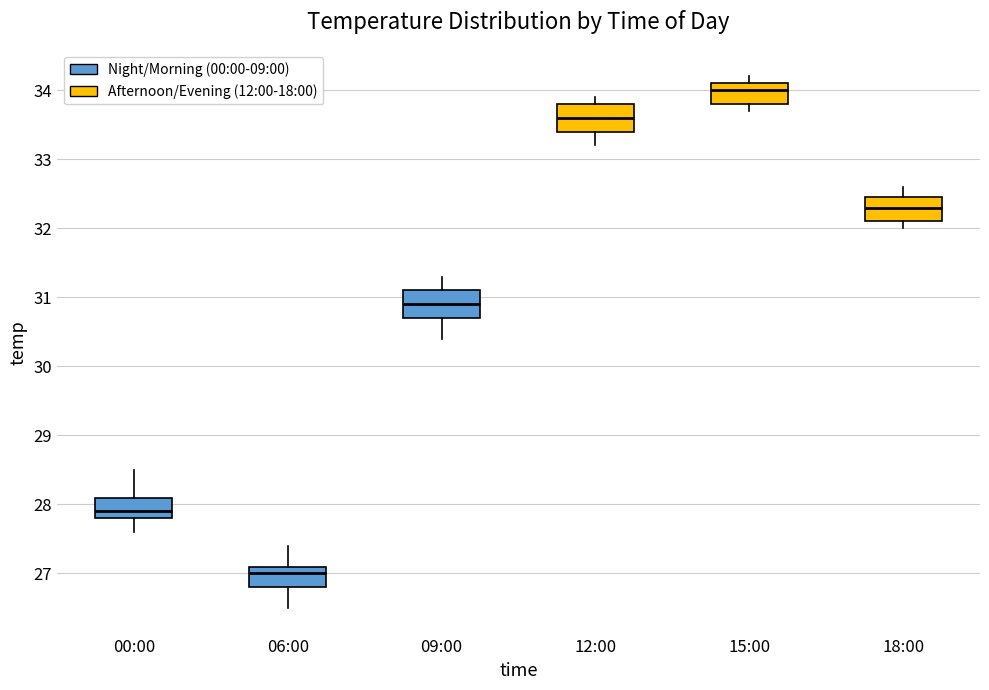

Where does the lower whisker of the box for 18:00 end on the y-axis? The values are not printed on the chart, so give them approximately, as read against the axis.

32.0